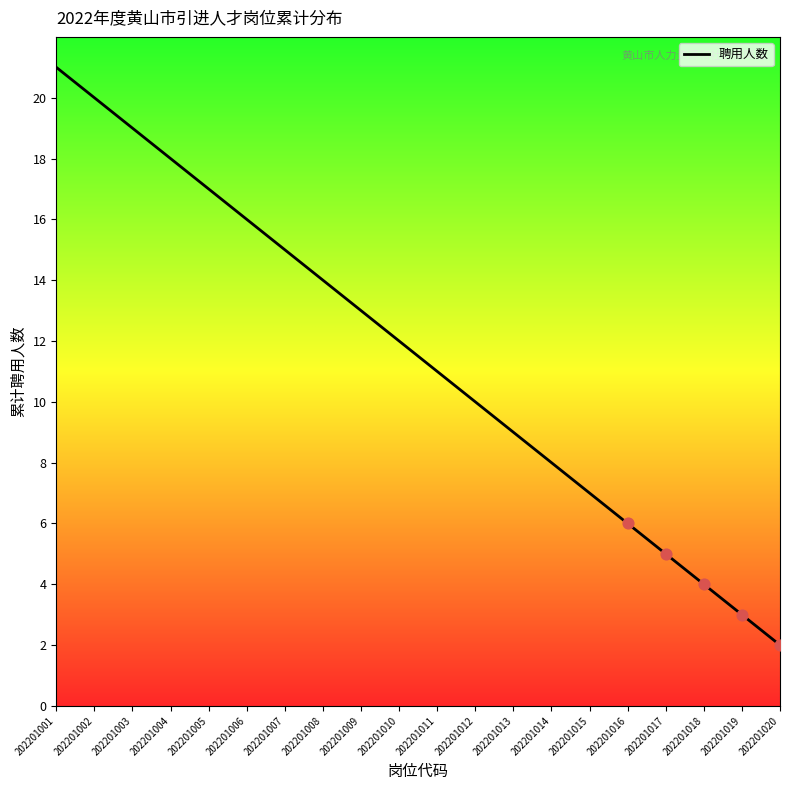

Between 202201005 and 202201002, which is larger?

202201002